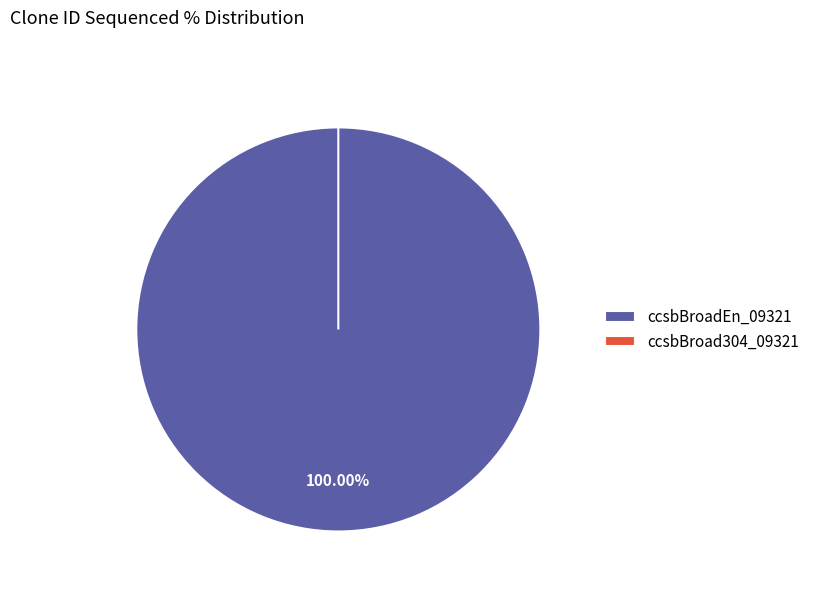

Which slice represents more than half of the pie?

ccsbBroadEn_09321